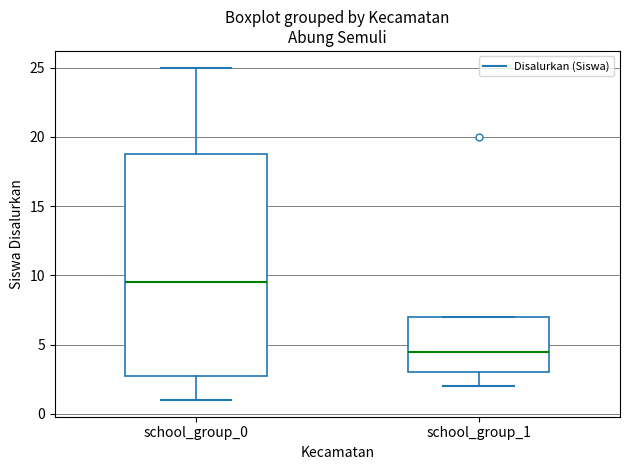

Reading left to right, transcribe this box plot: for each box, give where its median line is, the range the box spans, and where its two whiskers end, as read against the y-axis. The values are not printed on the chart, so give them approximately, as read against the axis.

school_group_0: median 9.5, box 3.0 to 19.0, whiskers 1.0 to 25.0
school_group_1: median 4.5, box 3.0 to 7.0, whiskers 2.0 to 7.0